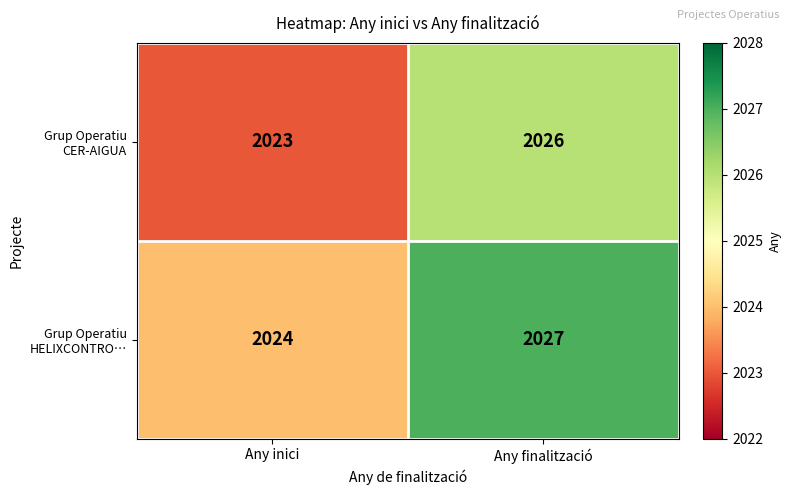

What is the minimum value shown in the chart?

2023